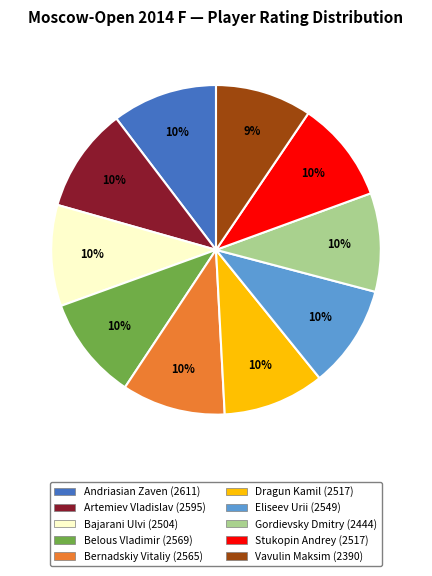

Does Andriasian Zaven represent more than half of the total?

No